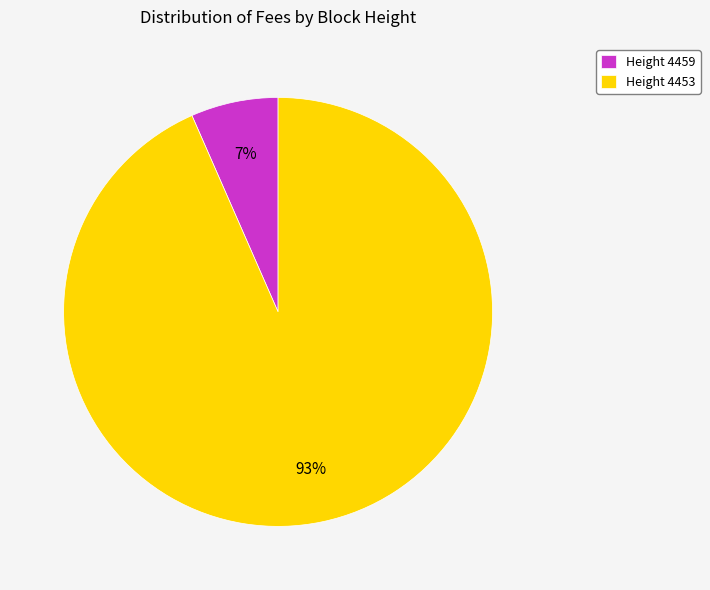

Between Height 4453 and Height 4459, which is larger?

Height 4453